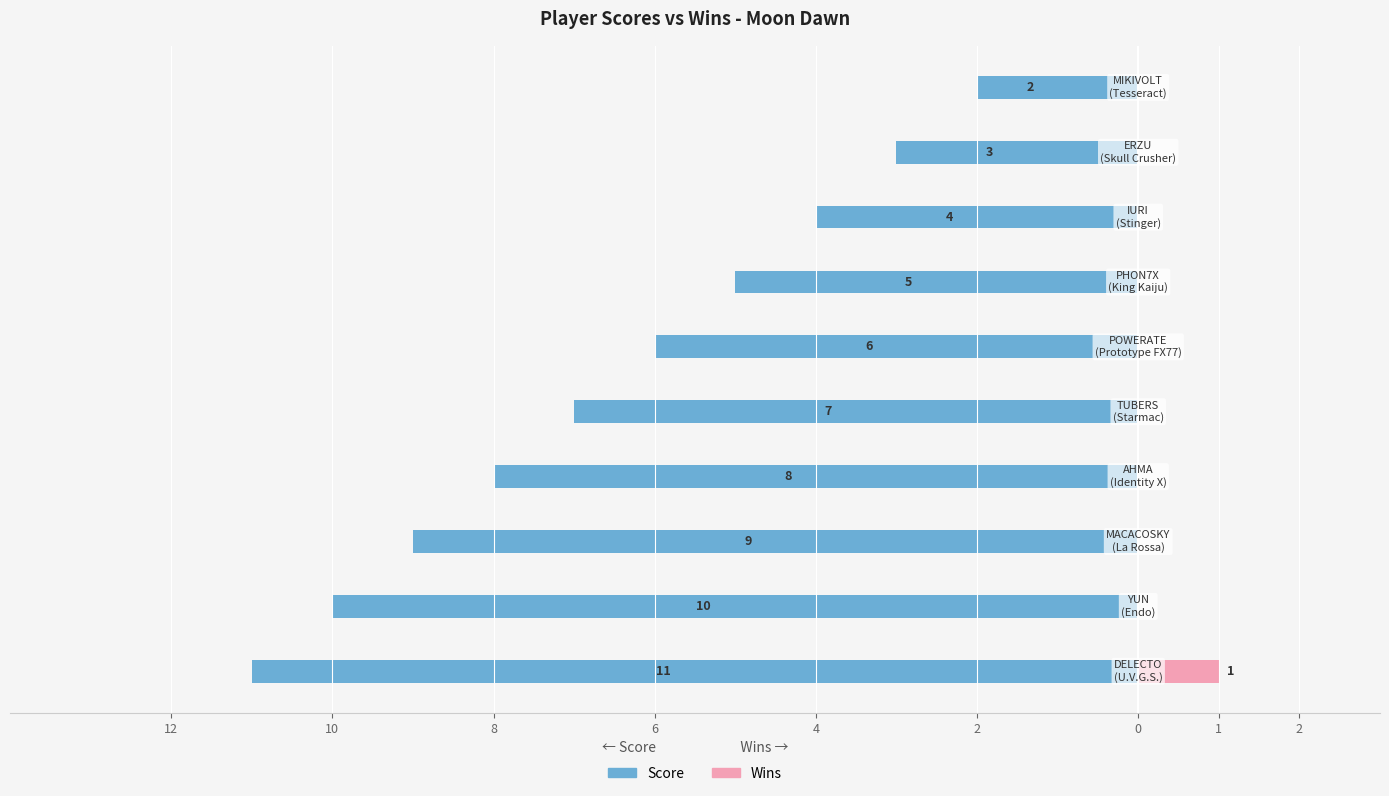

How many data points in Score are above -6?

4